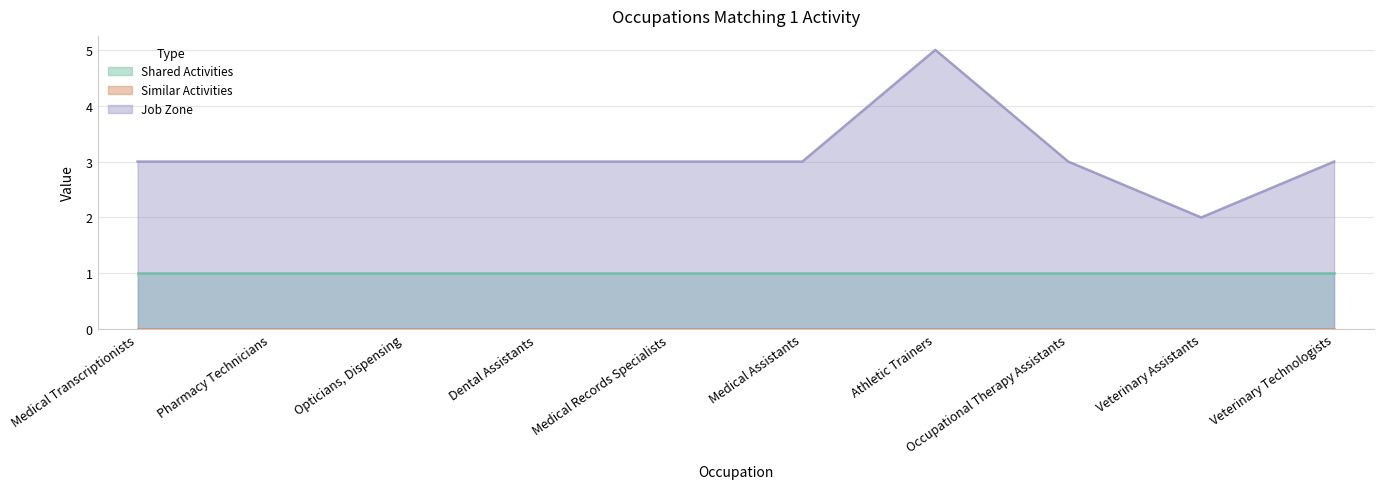

True or false: Shared Activities and Similar Activities intersect in this chart.

False